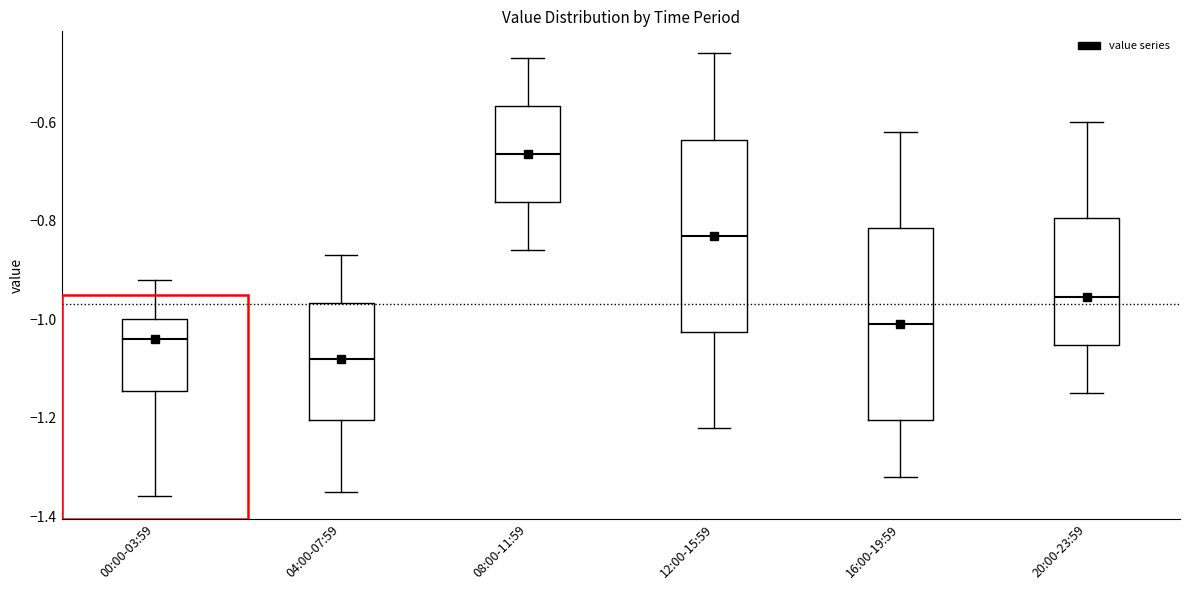

Where does the lower whisker of the box for 20:00-23:59 end on the y-axis? The values are not printed on the chart, so give them approximately, as read against the axis.

-1.14